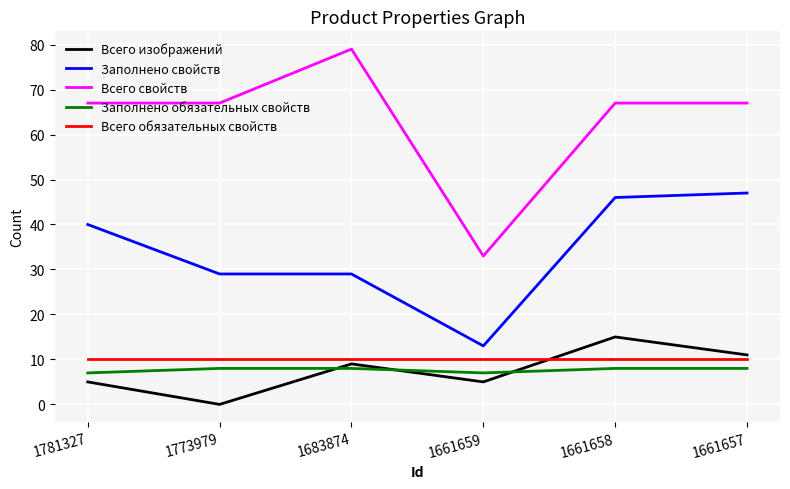

Reading left to right, extract all data points from this chart.

Всего изображений: 1781327=5	1773979=0	1683874=9	1661659=5	1661658=15	1661657=11
Заполнено свойств: 1781327=40	1773979=29	1683874=29	1661659=13	1661658=46	1661657=47
Всего свойств: 1781327=67	1773979=67	1683874=79	1661659=33	1661658=67	1661657=67
Заполнено обязательных свойств: 1781327=7	1773979=8	1683874=8	1661659=7	1661658=8	1661657=8
Всего обязательных свойств: 1781327=10	1773979=10	1683874=10	1661659=10	1661658=10	1661657=10